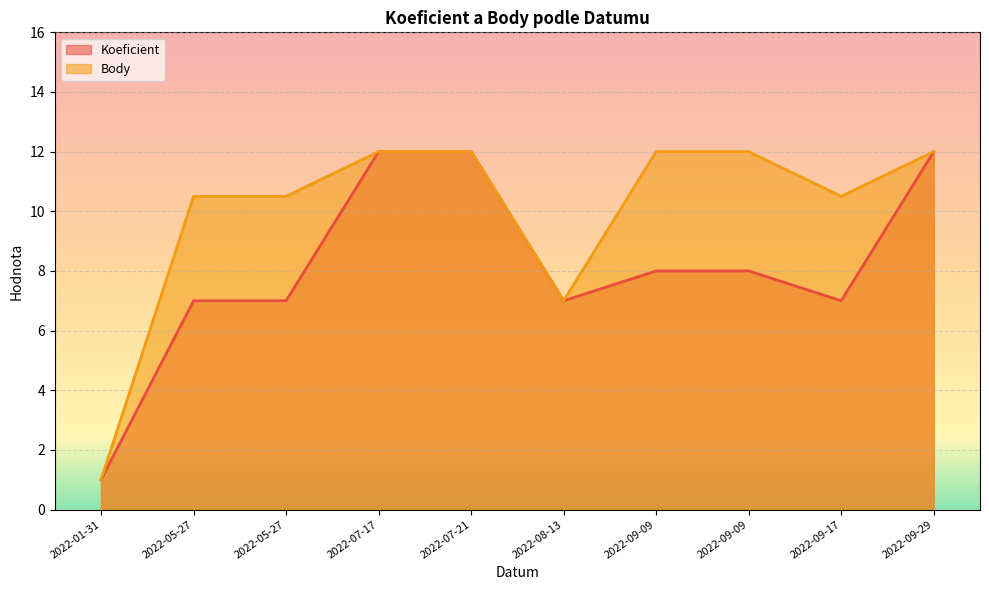

How many lines are shown in the chart?

2